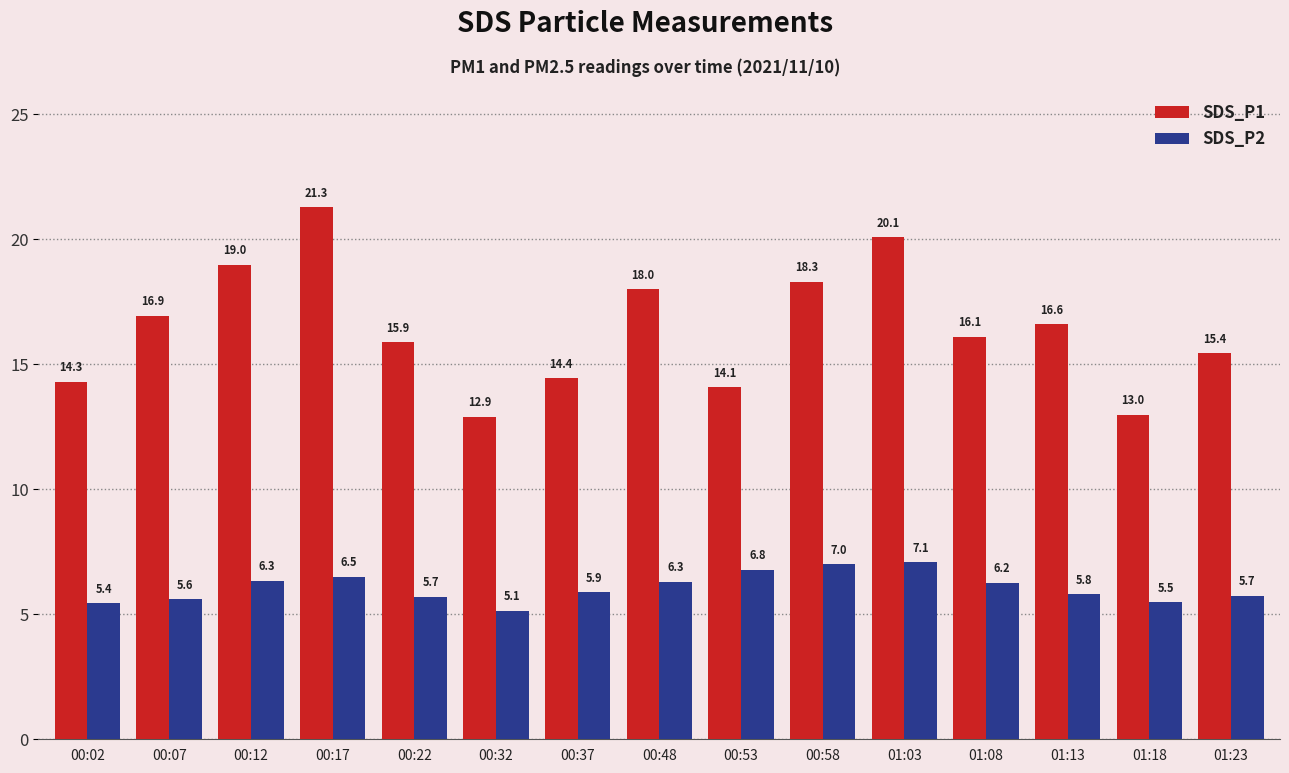

What position from the left is 00:07?

2